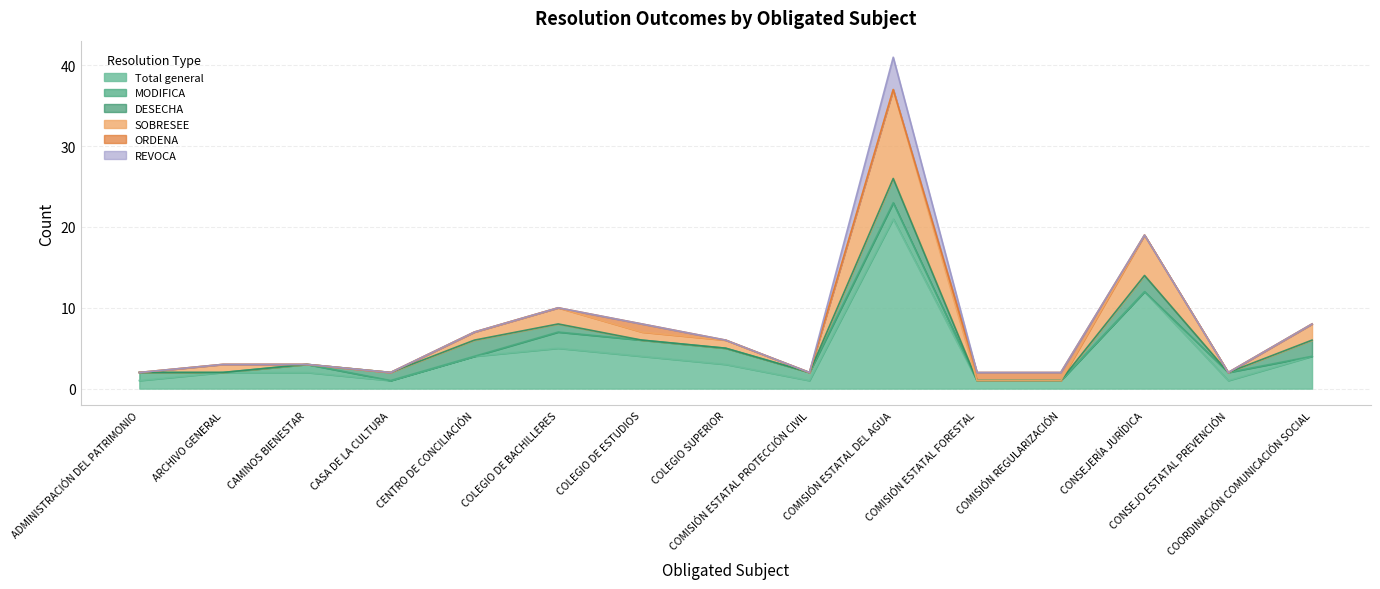

At how many categories does at least one series exceed 1?

9